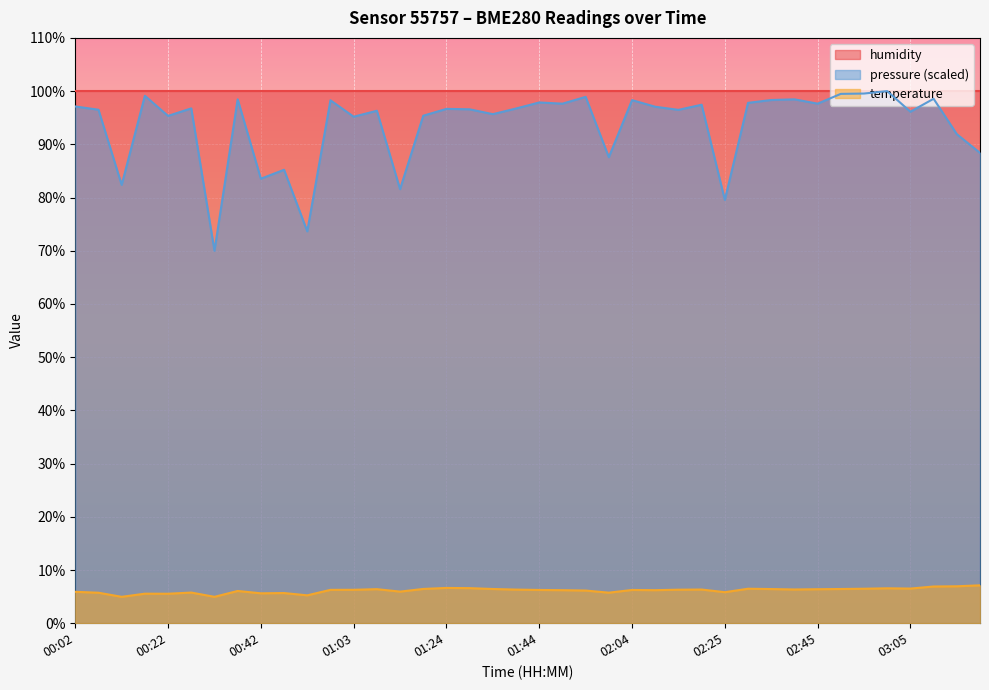

Is it true that the value at 02:40 is 4.4?

False